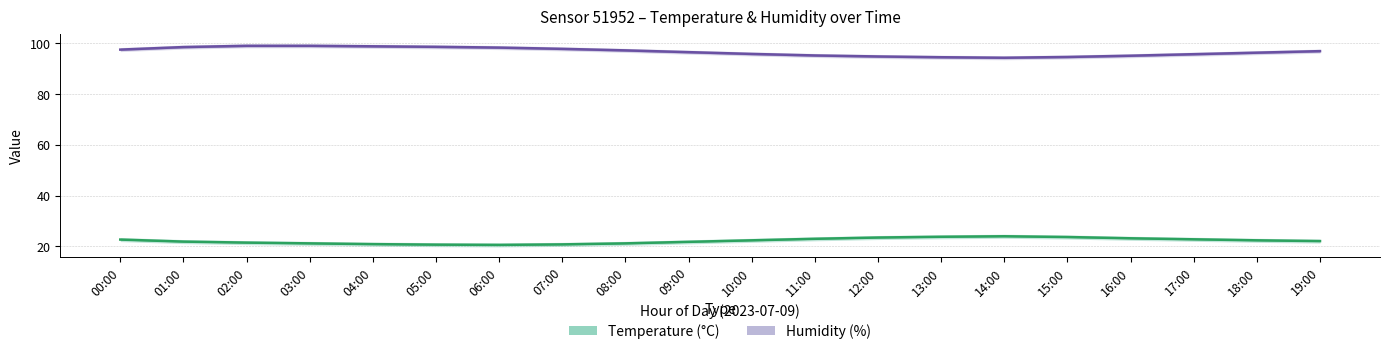

Which category has the lowest value in the Temperature series?

06:00